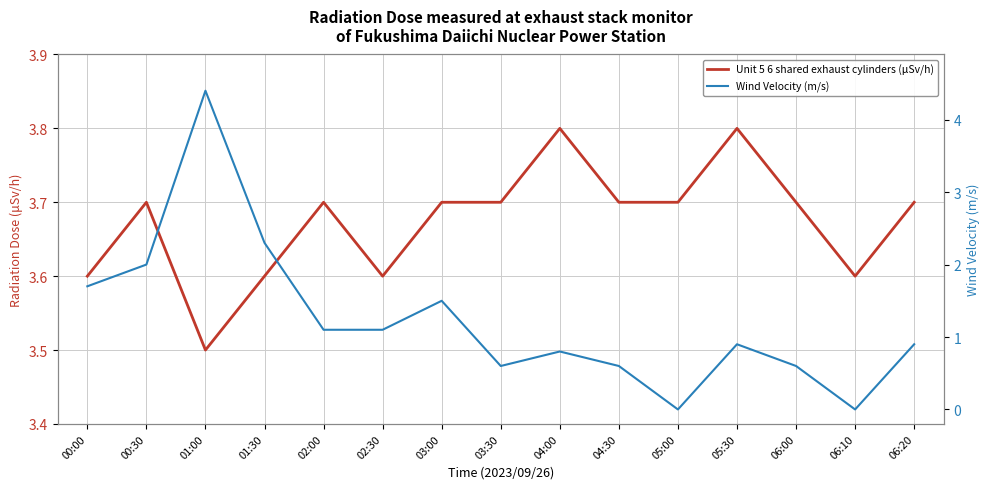

Is this an area chart (filled region under the line)?

No